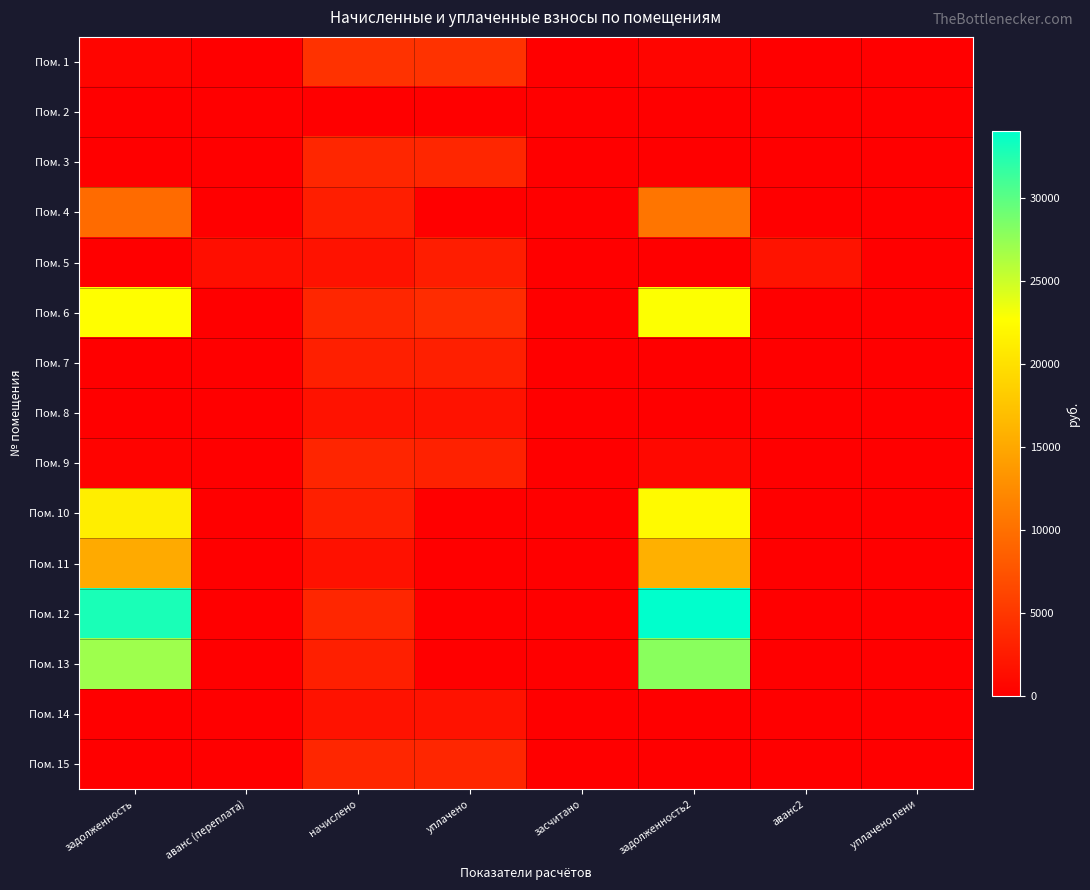

Reading left to right, what are all the values shown in this chart?

Пом. 1: задолженность=497.1	аванс (переплата)=0.0	начислено=4474.2	уплачено=4474.2	засчитано=0.0	задолженность2=497.1	аванс2=0.0	уплачено пени=28.2
Пом. 2: задолженность=0.0	аванс (переплата)=0.0	начислено=0.0	уплачено=0.0	засчитано=0.0	задолженность2=0.0	аванс2=0.0	уплачено пени=0.0
Пом. 3: задолженность=0.0	аванс (переплата)=0.0	начислено=3474.4	уплачено=3474.4	засчитано=0.0	задолженность2=0.0	аванс2=0.0	уплачено пени=0.0
Пом. 4: задолженность=9580.6	аванс (переплата)=0.0	начислено=2758.9	уплачено=0.0	засчитано=0.0	задолженность2=10500.2	аванс2=0.0	уплачено пени=0.0
Пом. 5: задолженность=0.0	аванс (переплата)=1367.1	начислено=1715.4	уплачено=2600.0	засчитано=0.0	задолженность2=0.0	аванс2=1795.3	уплачено пени=0.0
Пом. 6: задолженность=22614.4	аванс (переплата)=0.0	начислено=3474.4	уплачено=4000.0	засчитано=0.0	задолженность2=22772.6	аванс2=0.0	уплачено пени=0.0
Пом. 7: задолженность=0.0	аванс (переплата)=0.0	начислено=2846.2	уплачено=2846.2	засчитано=0.0	задолженность2=0.0	аванс2=0.0	уплачено пени=0.0
Пом. 8: задолженность=0.0	аванс (переплата)=0.0	начислено=1715.4	уплачено=1715.4	засчитано=0.0	задолженность2=0.0	аванс2=0.0	уплачено пени=0.0
Пом. 9: задолженность=376.3	аванс (переплата)=0.0	начислено=3387.1	уплачено=3010.7	засчитано=0.0	задолженность2=752.7	аванс2=0.0	уплачено пени=0.0
Пом. 10: задолженность=21267.3	аванс (переплата)=0.0	начислено=2846.2	уплачено=0.0	засчитано=0.0	задолженность2=22216.1	аванс2=0.0	уплачено пени=0.0
Пом. 11: задолженность=15204.5	аванс (переплата)=0.0	начислено=1606.1	уплачено=0.0	засчитано=0.0	задолженность2=15739.9	аванс2=0.0	уплачено пени=0.0
Пом. 12: задолженность=32890.8	аванс (переплата)=0.0	начислено=3474.4	уплачено=0.0	засчитано=0.0	задолженность2=34048.9	аванс2=0.0	уплачено пени=0.0
Пом. 13: задолженность=26944.0	аванс (переплата)=0.0	начислено=2846.2	уплачено=0.0	засчитано=0.0	задолженность2=27892.7	аванс2=0.0	уплачено пени=0.0
Пом. 14: задолженность=0.0	аванс (переплата)=0.0	начислено=1715.4	уплачено=1715.4	засчитано=0.0	задолженность2=0.0	аванс2=0.0	уплачено пени=0.0
Пом. 15: задолженность=0.0	аванс (переплата)=0.0	начислено=3474.4	уплачено=3474.4	засчитано=0.0	задолженность2=0.0	аванс2=0.0	уплачено пени=0.0